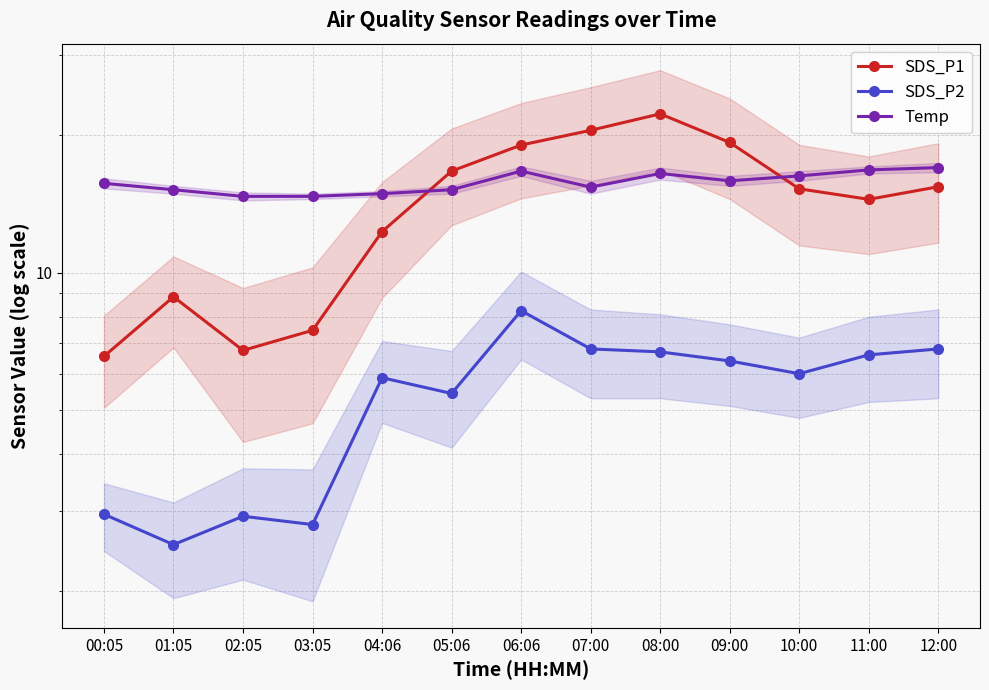

Rank the series by their maximum value, from highest to lowest.

SDS_P1, Temp, SDS_P2